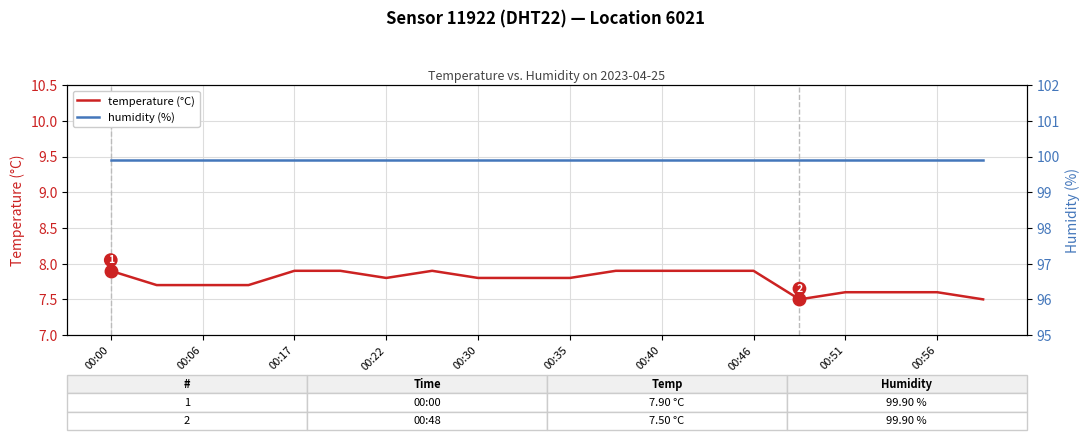

What are all the series names shown in the legend?

temperature (°C), humidity (%)